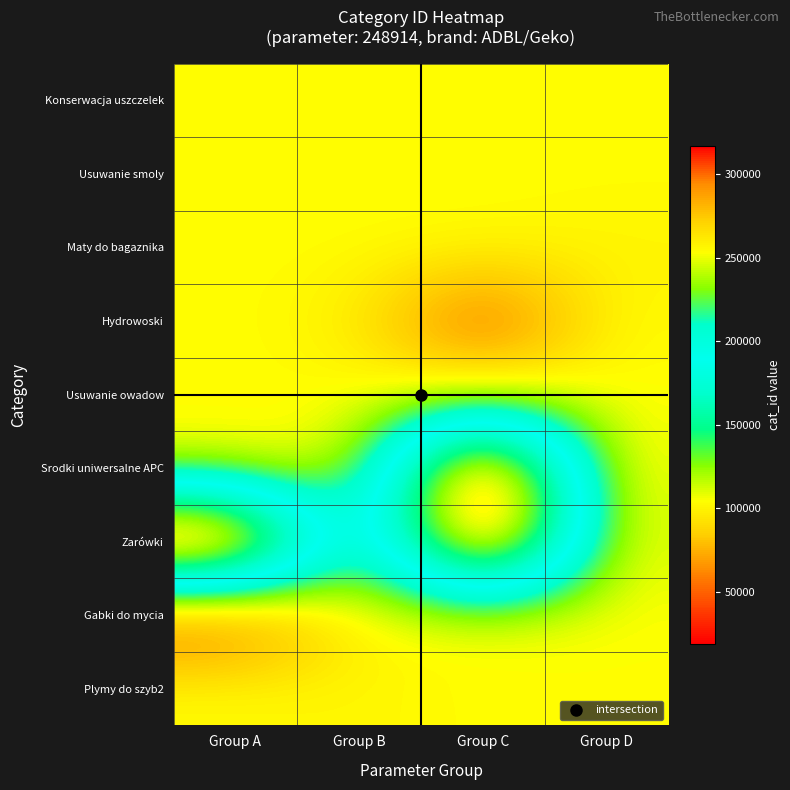

At which category is the sum across all series the highest?

Group B